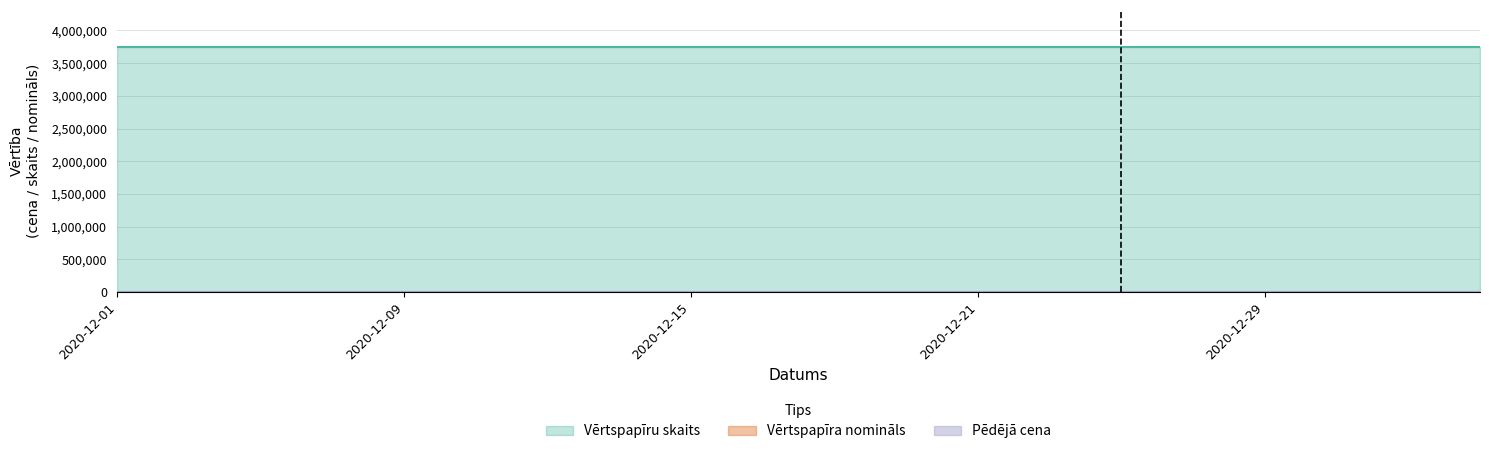

What is the sum of the Pēdējā cena values at 2020-12-23 and 2021-01-05?

200.0